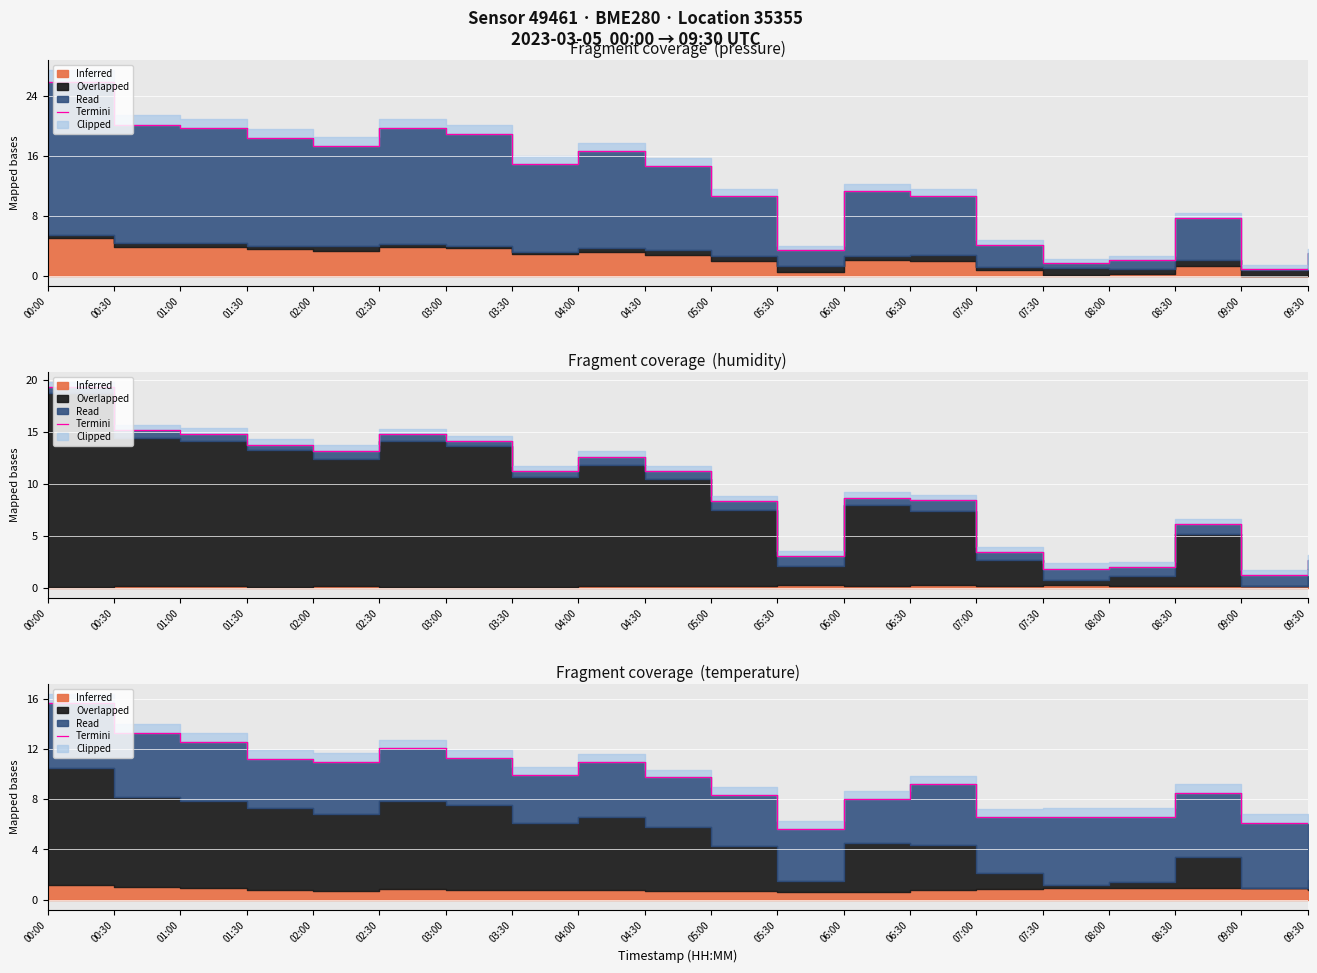

Rank the categories by value from highest to lowest.

00:00, 00:30, 01:00, 02:30, 03:00, 01:30, 02:00, 04:00, 03:30, 04:30, 06:30, 08:30, 05:00, 06:00, 07:30, 08:00, 07:00, 09:00, 09:30, 05:30